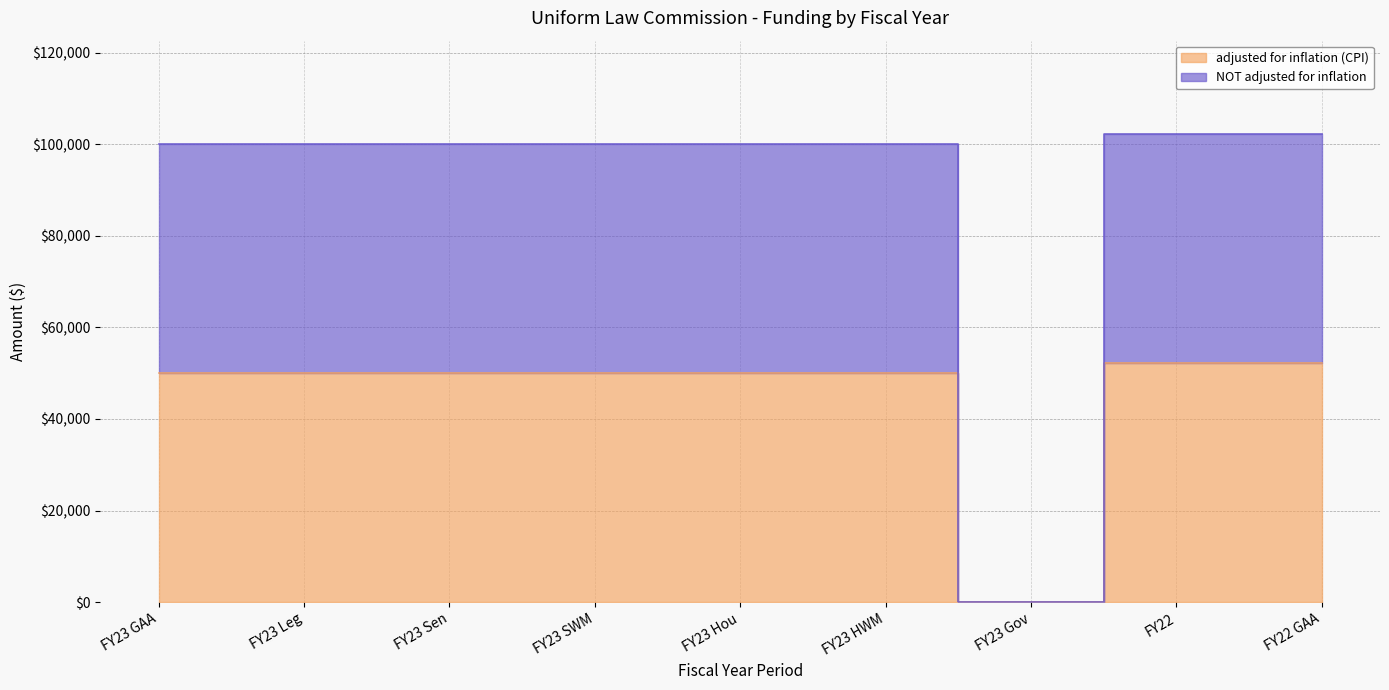

Reading right to left, what are all the values shown in this chart?

adjusted for inflation (CPI): 52163	52163	0	50000	50000	50000	50000	50000	50000
NOT adjusted for inflation: 102163	102163	0	100000	100000	100000	100000	100000	100000